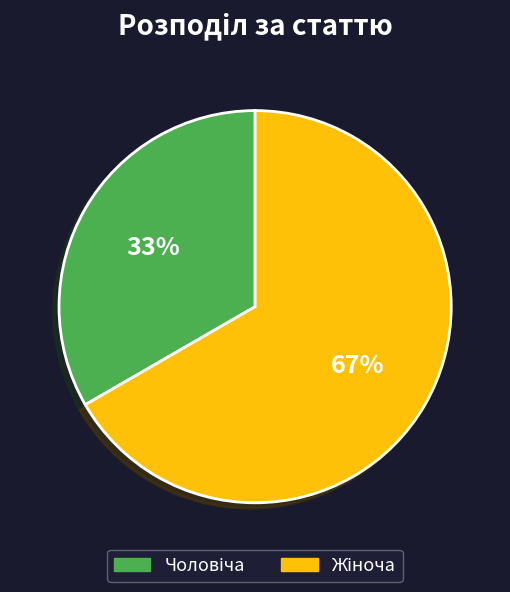

To the nearest percent, what is the average slice percentage?

50%